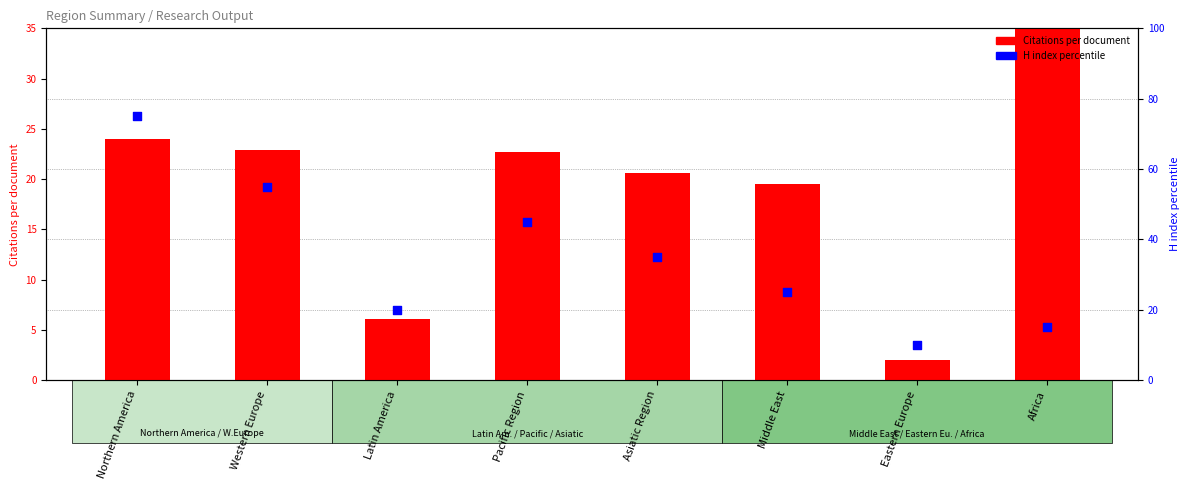

Which series has the largest Y range (max minus min)?

H index percentile